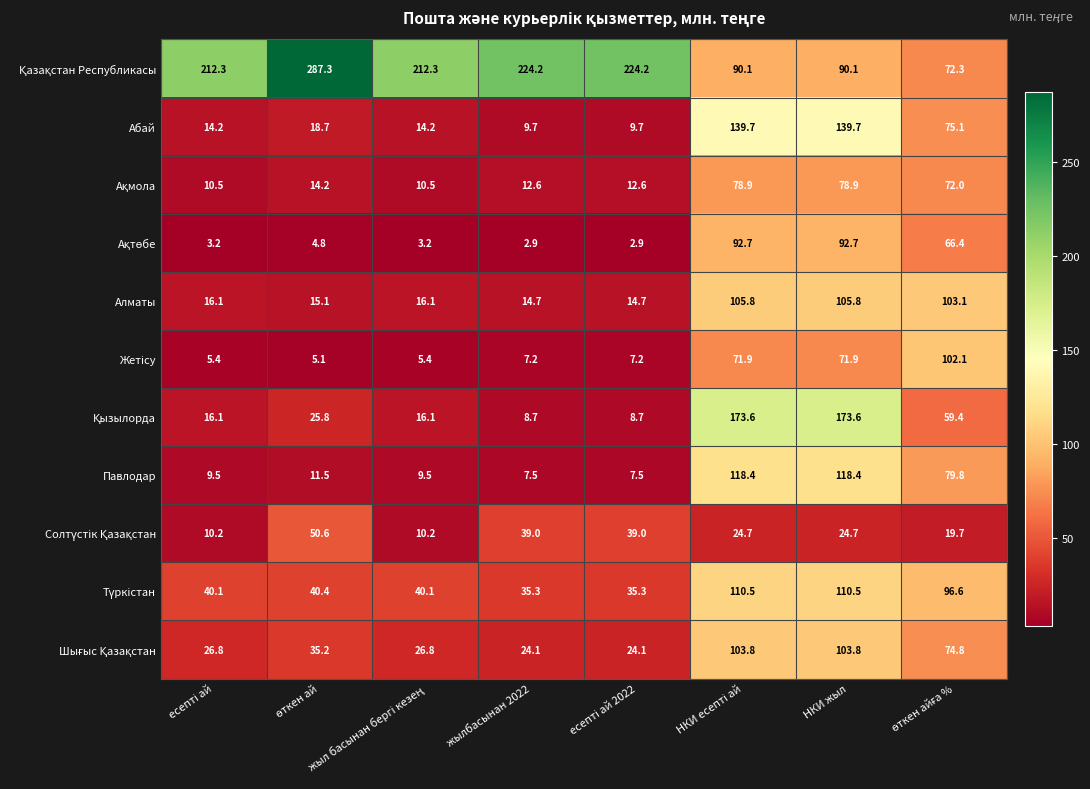

What is the maximum value for Павлодар?

118.4